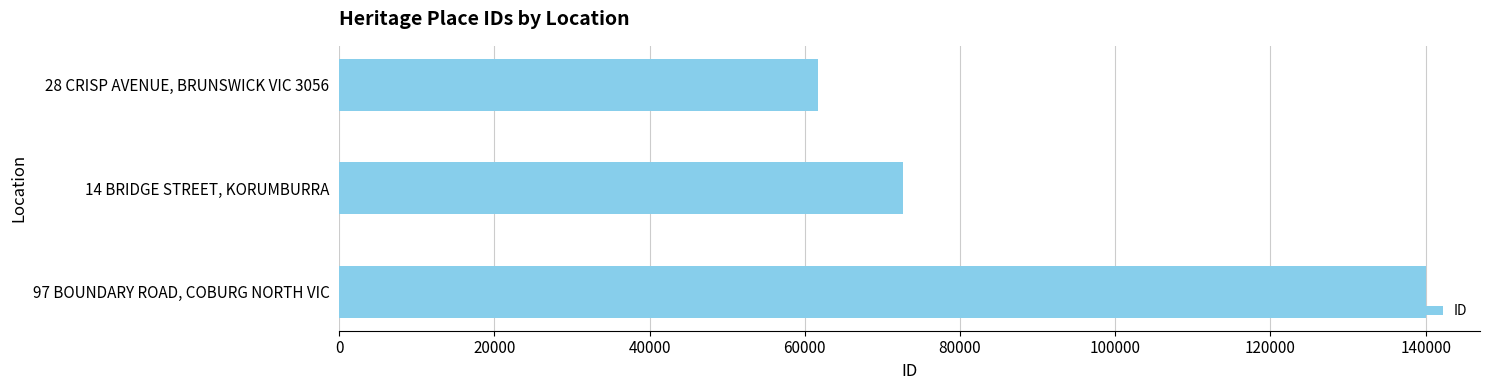

The value at 97 BOUNDARY ROAD, COBURG NORTH VIC is 221957. True or false?

False